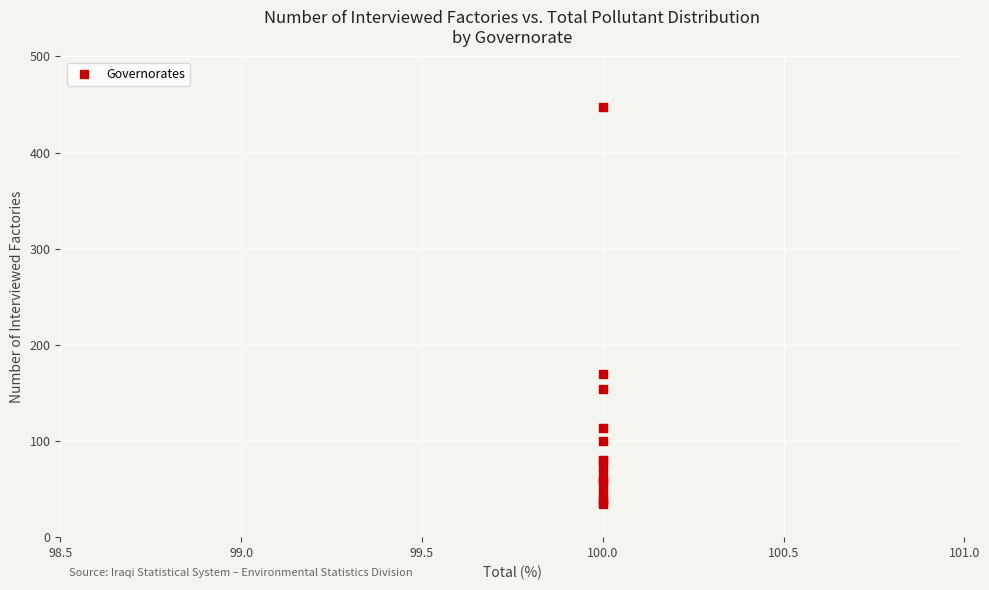

What Y value in the scatter plot is closest to 241?

170